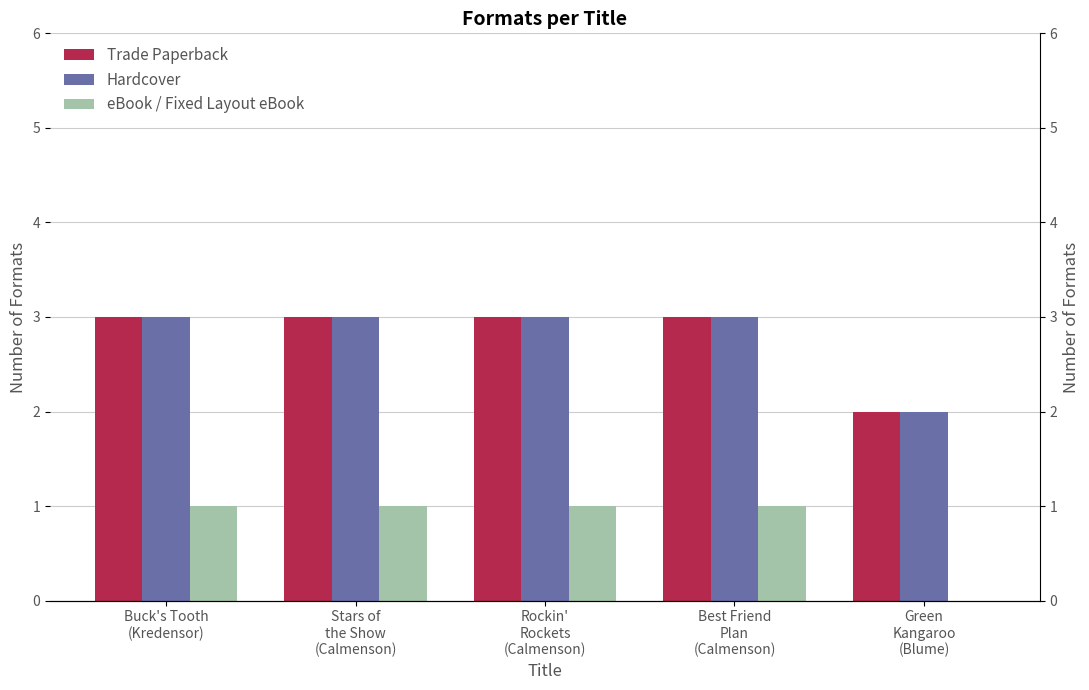

Which category has the highest value in the Hardcover series?

Buck's Tooth
(Kredensor)